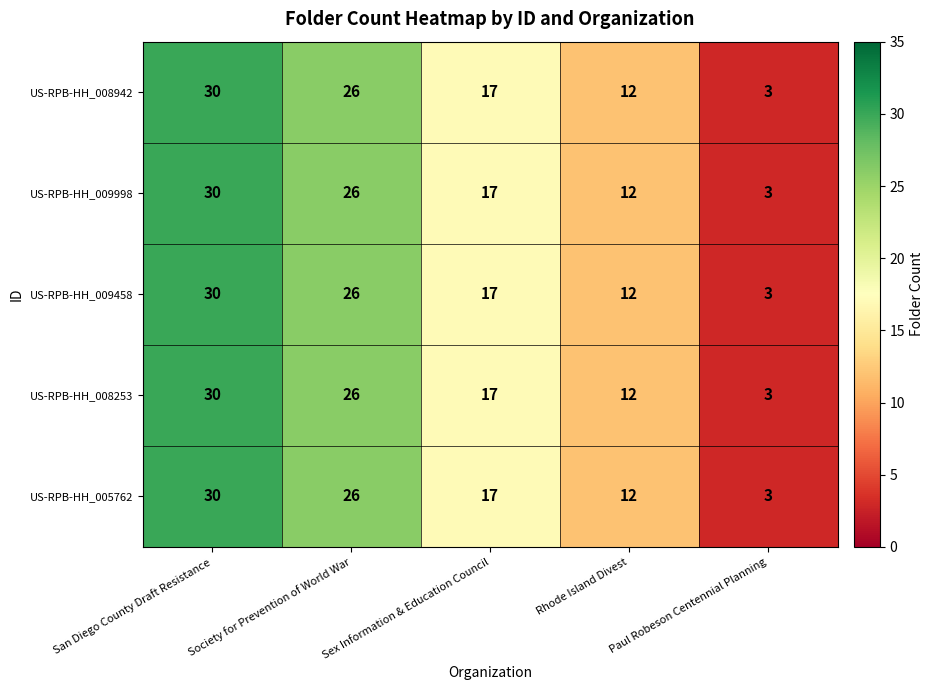

At which label does US-RPB-HH_009998 first exceed 17?

San Diego County Draft Resistance